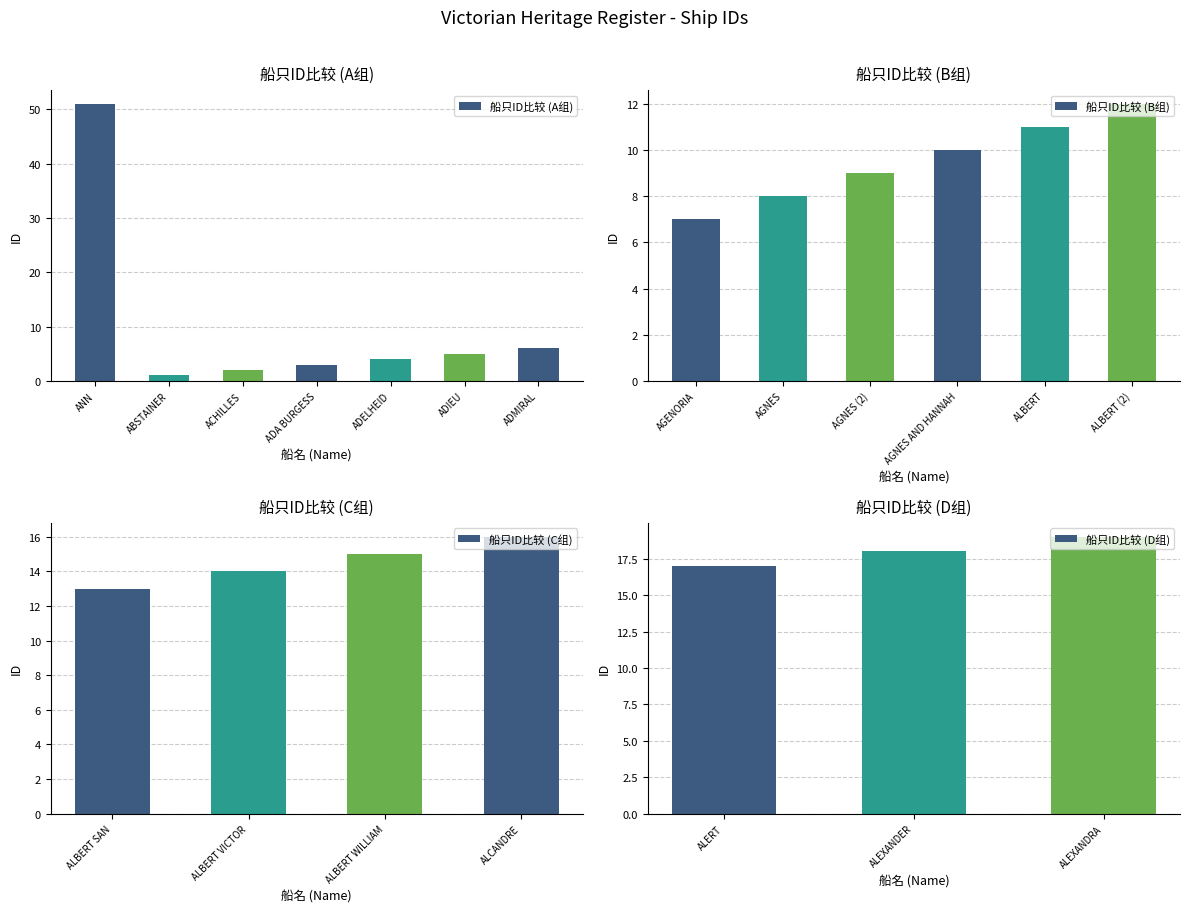

List the labels in order of value, smallest first.

ABSTAINER, ACHILLES, ADA BURGESS, ADELHEID, ADIEU, ADMIRAL, AGENORIA, AGNES, AGNES (2), AGNES AND HANNAH, ALBERT, ALBERT (2), ALBERT SAN, ALBERT VICTOR, ALBERT WILLIAM, ALCANDRE, ALERT, ALEXANDER, ALEXANDRA, ANN